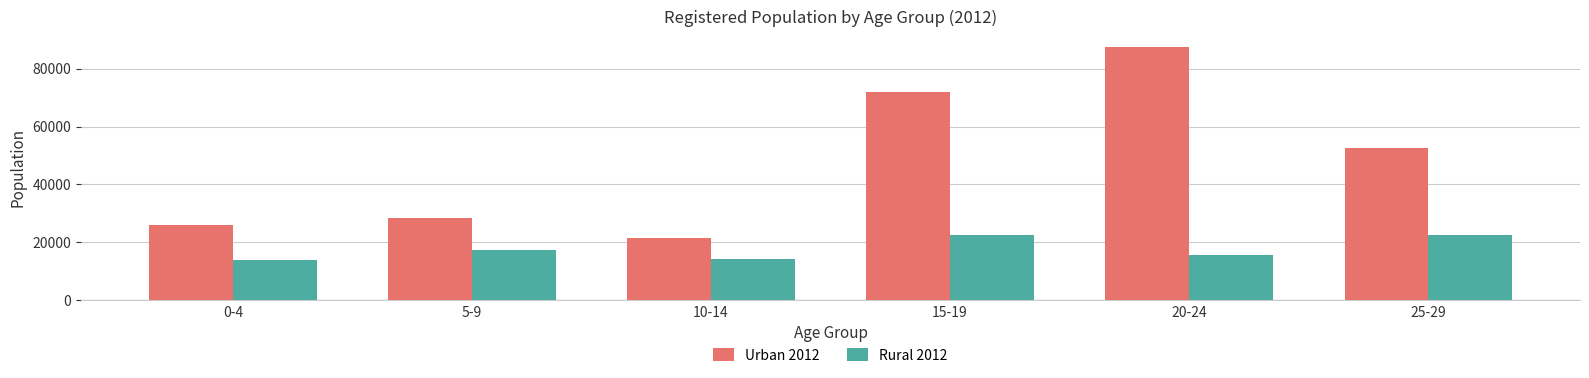

Does the chart contain any negative values?

No